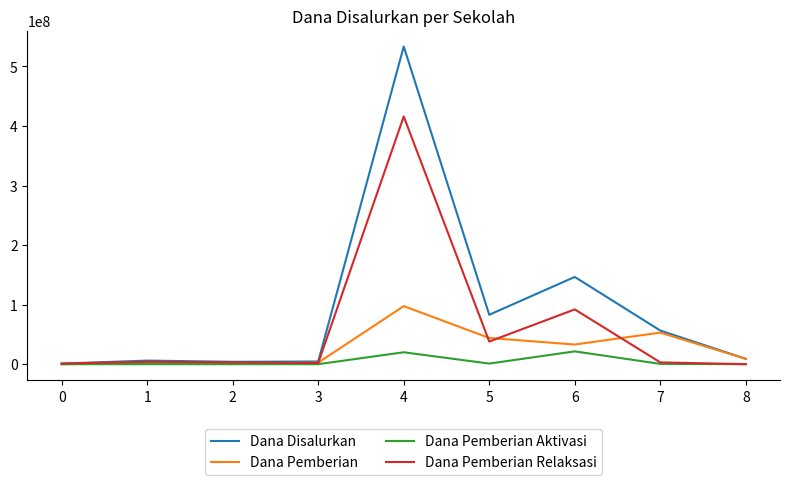

Which series changed the most between 2 and 4?

Dana Disalurkan